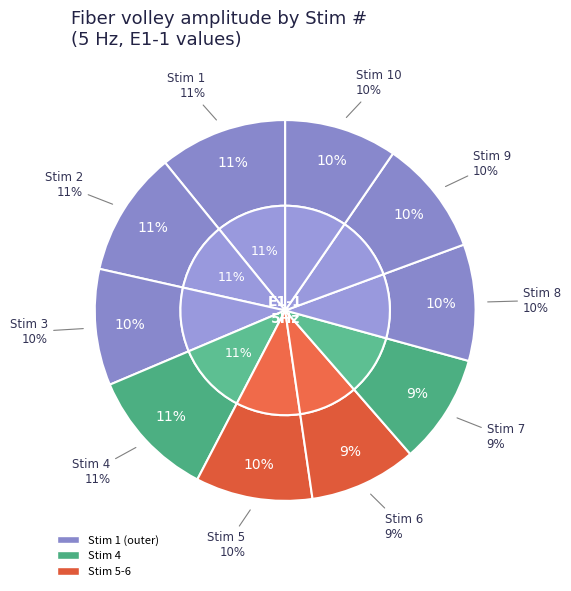

What is the largest slice in the pie chart?

4